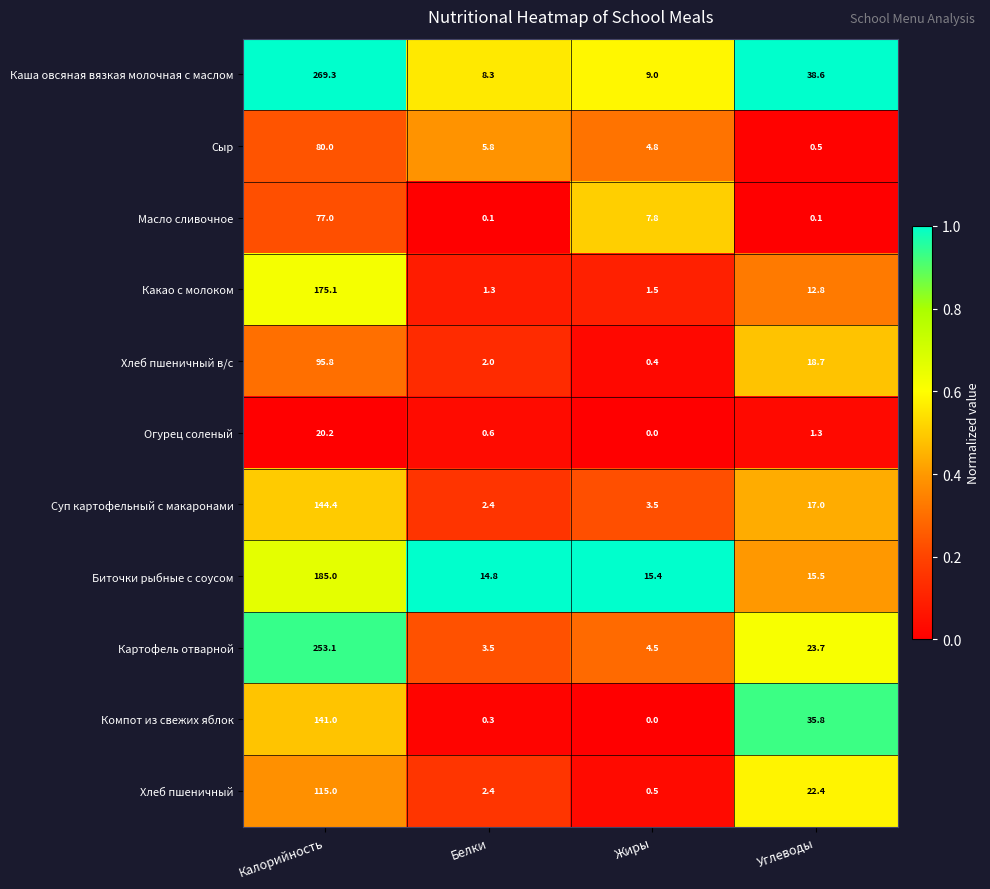

At which category is the sum across all series the highest?

Калорийность